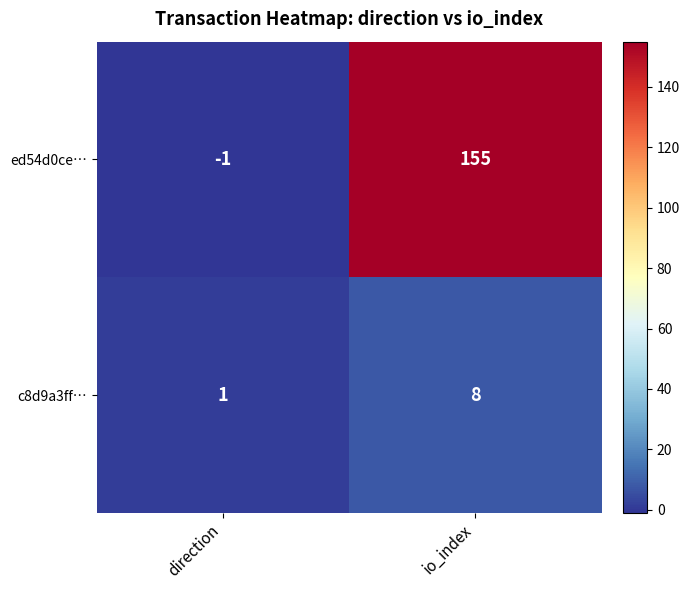

Between direction and io_index, which series saw the biggest shift?

ed54d0ce…